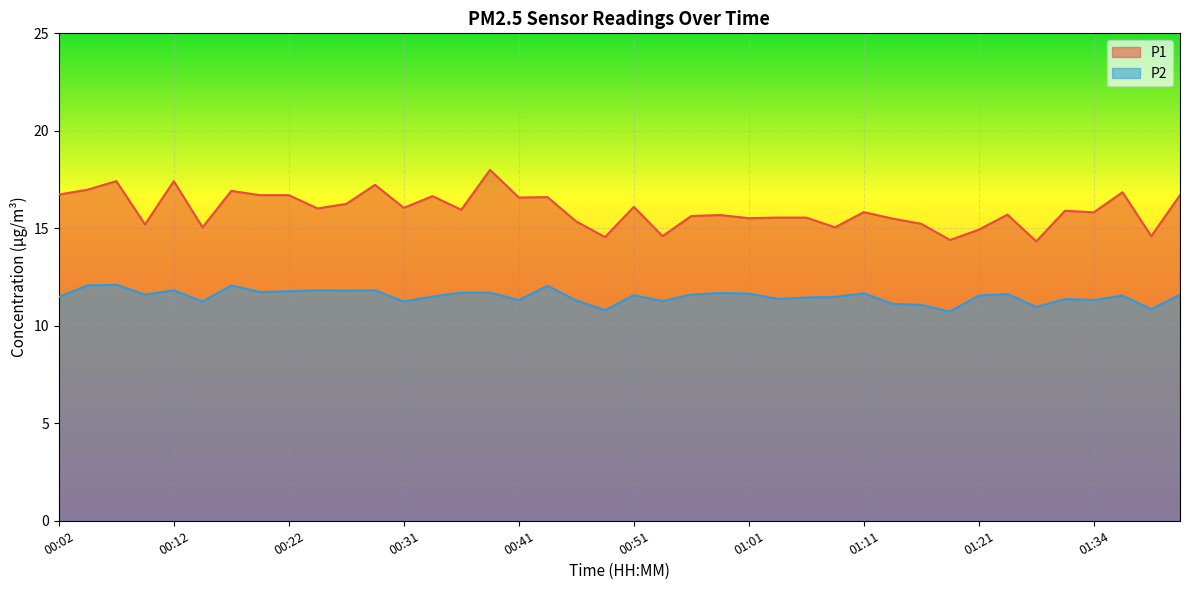

Which category has the highest value across all series?

00:39